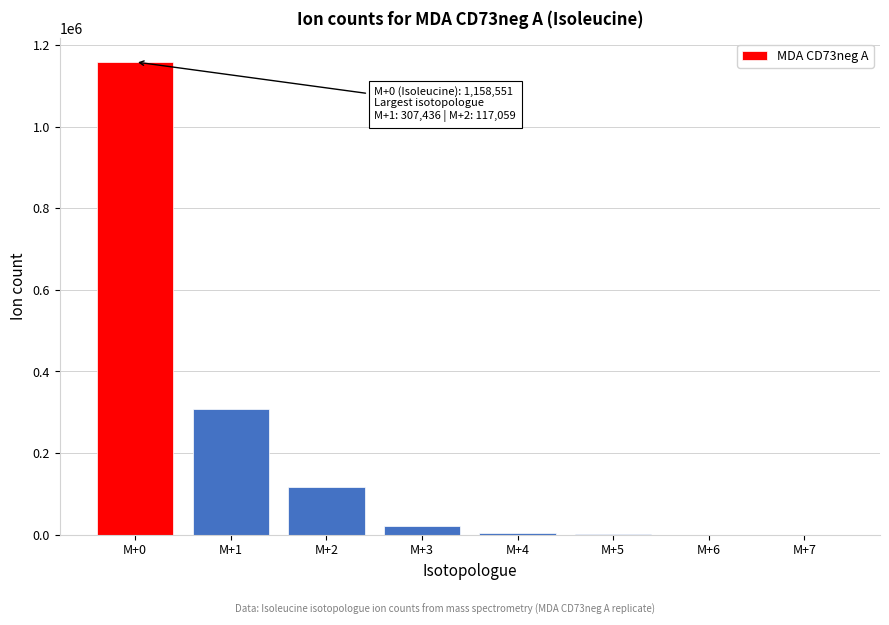

At which label is the value closest to 579275?

M+1